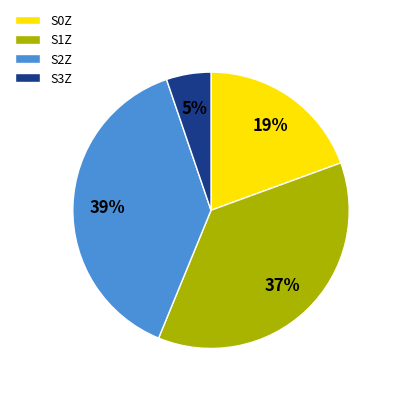

To the nearest percent, what portion does S0Z represent?

19%